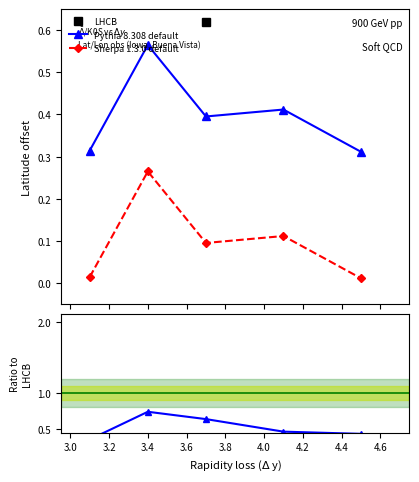

True or false: Sherpa 1.3.0 default and LHCB intersect in this chart.

False